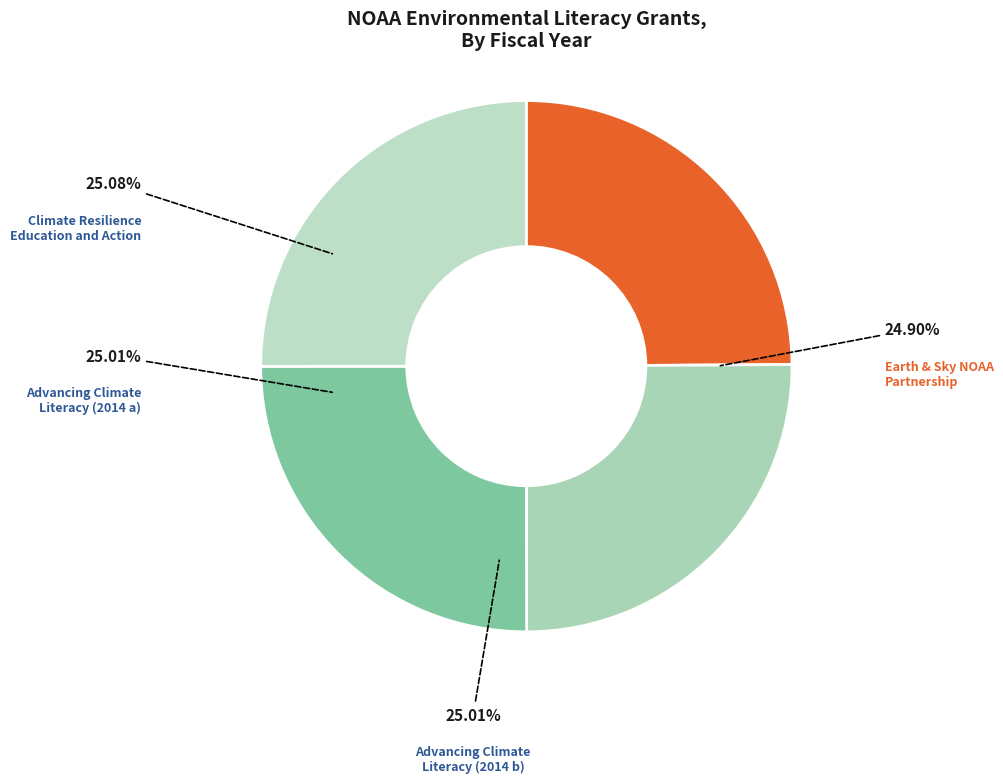

Does any single category account for the majority?

No